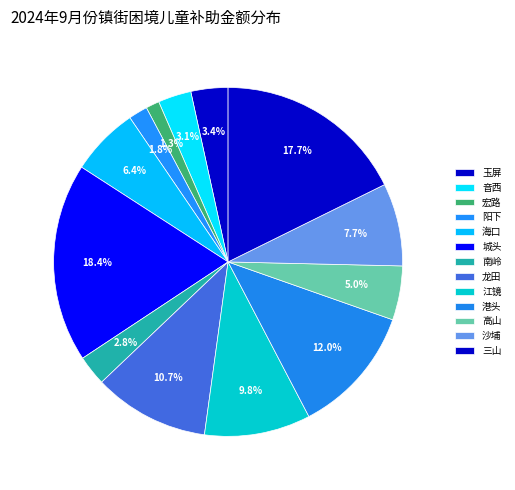

What percentage do 港头 and 音西 together represent?

15.0%